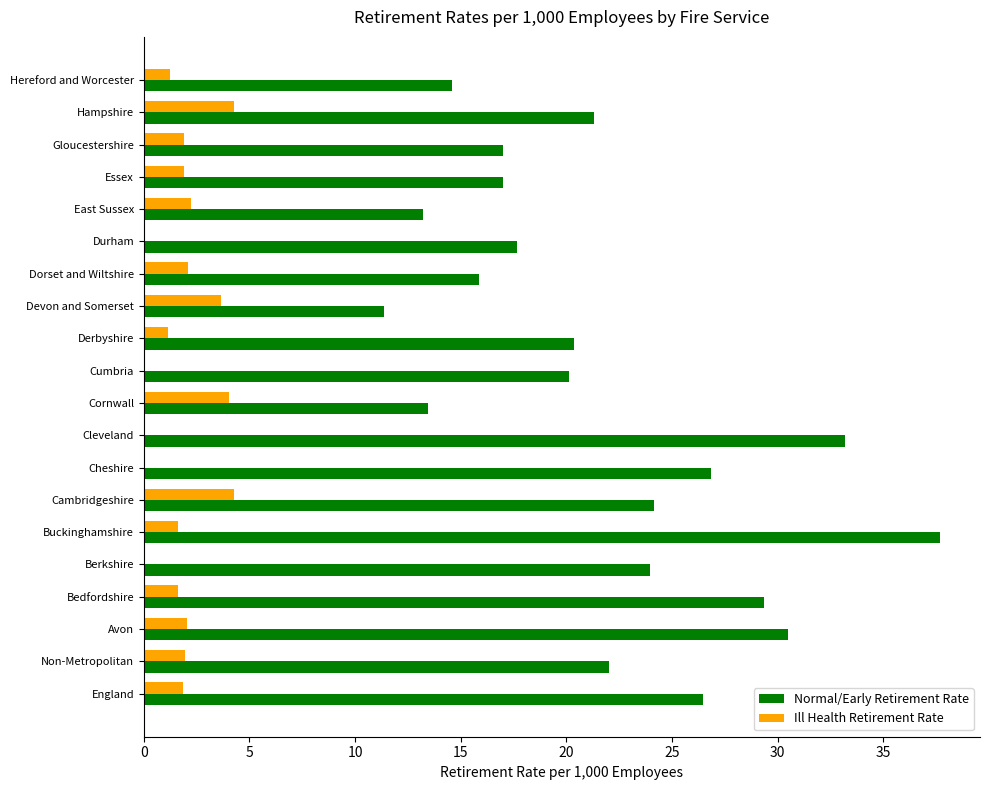

Is the value of Normal/Early Retirement Rate at Hampshire greater than the value of Ill Health Retirement Rate at Devon and Somerset?

Yes